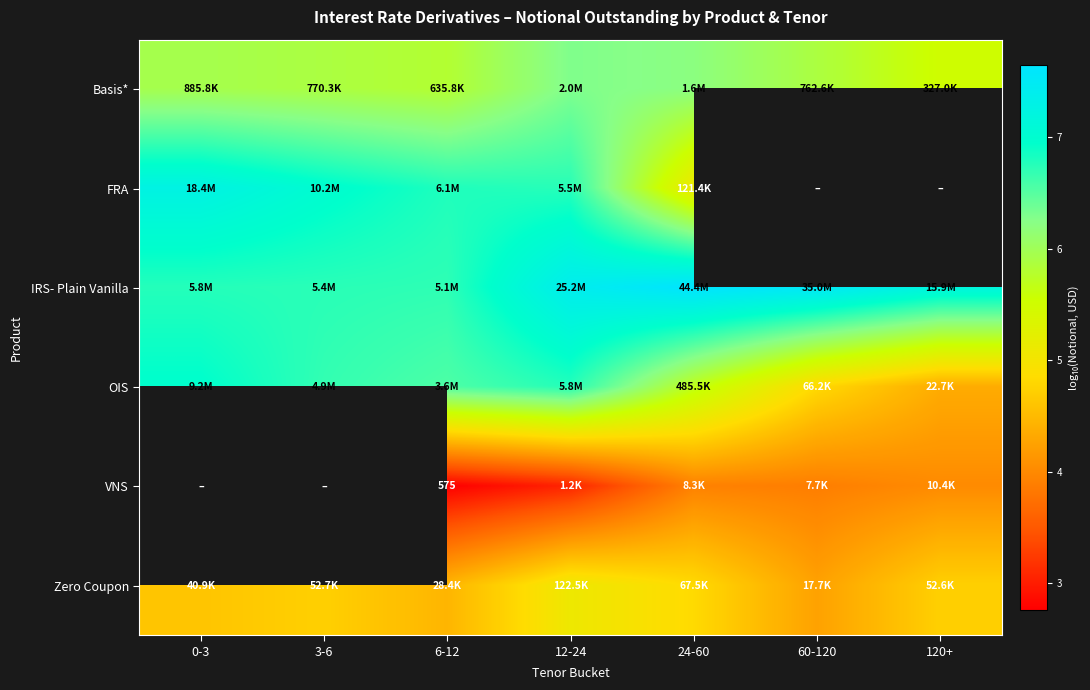

How many data points in OIS are above 6?

4